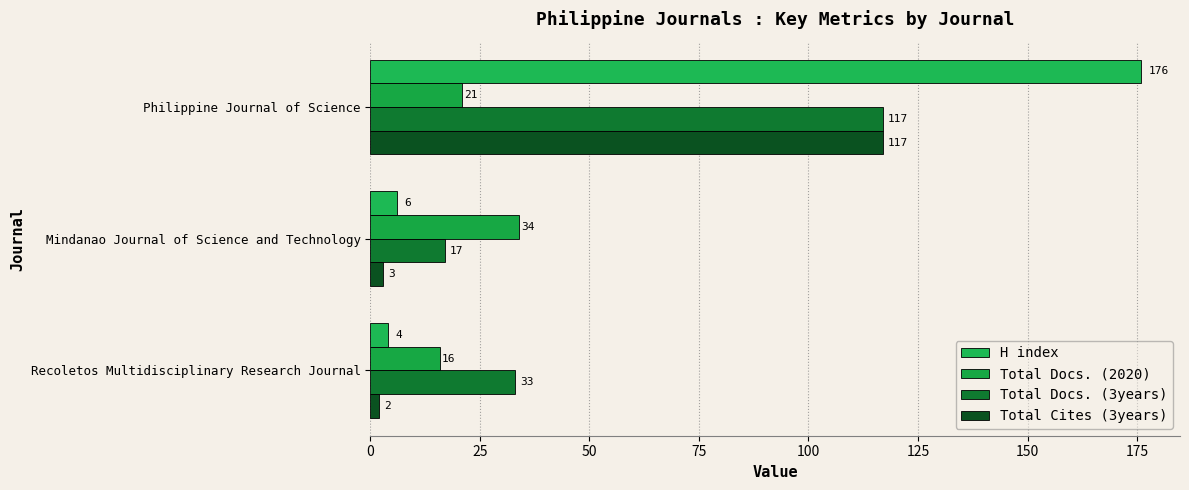

Which series has the widest spread of values?

H index